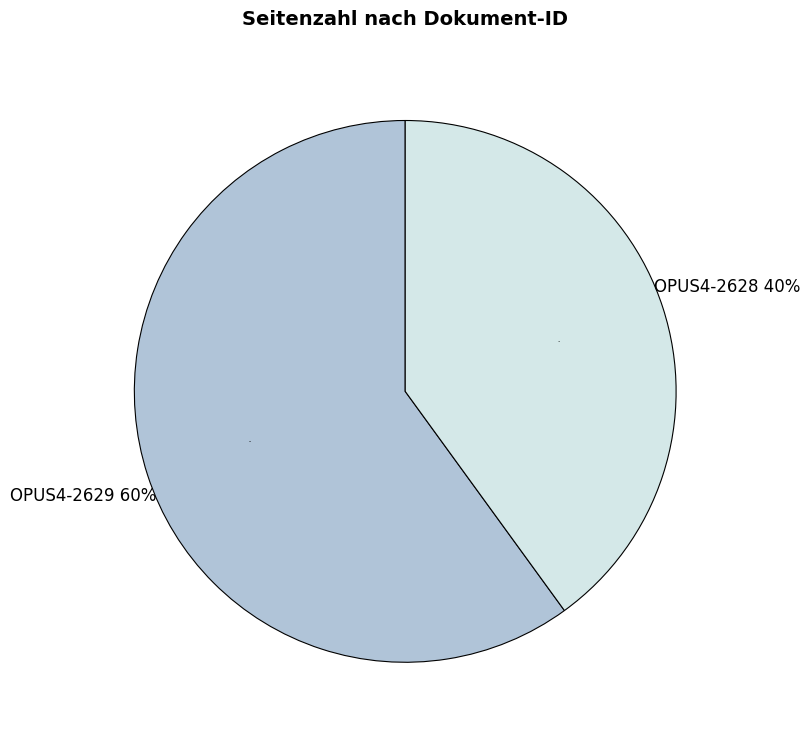

What is the ratio of the value at OPUS4-2628 to the value at OPUS4-2629?

0.7